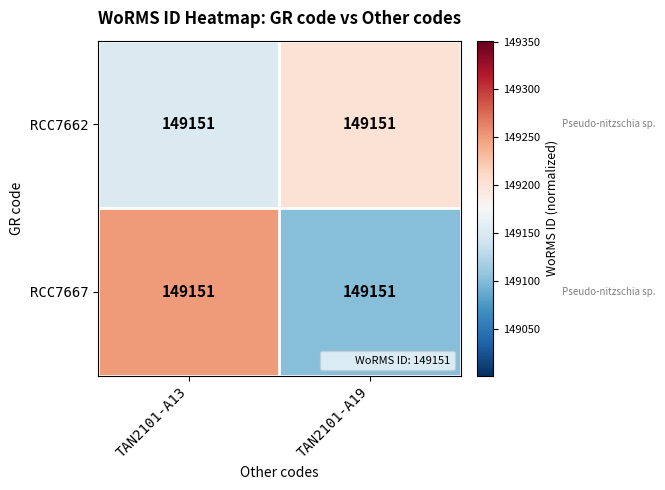

List the series in order of their peak value, lowest first.

RCC7662, RCC7667